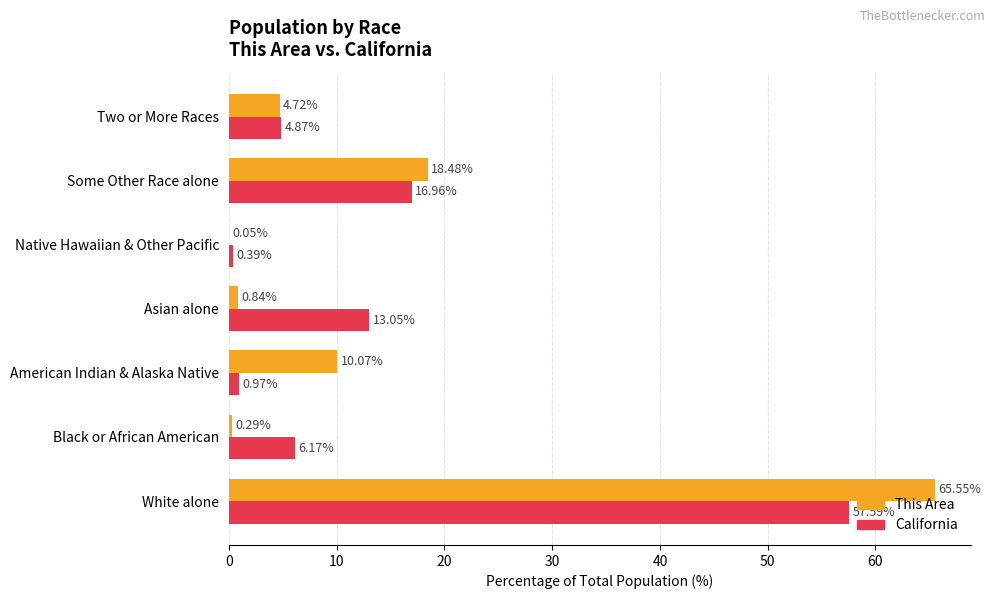

What are all the series names shown in the legend?

This Area, California